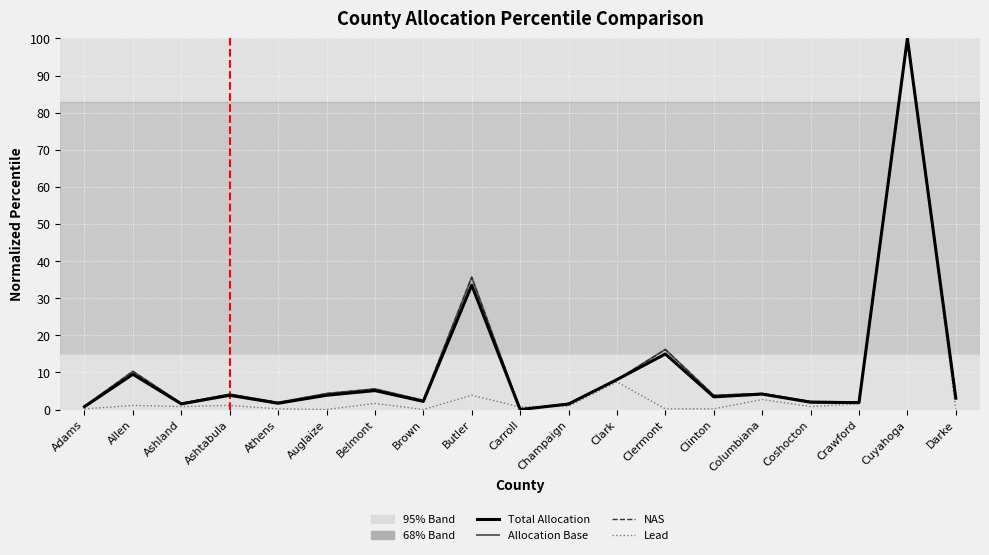

At which category does Total Allocation reach its first local valley?

Ashland